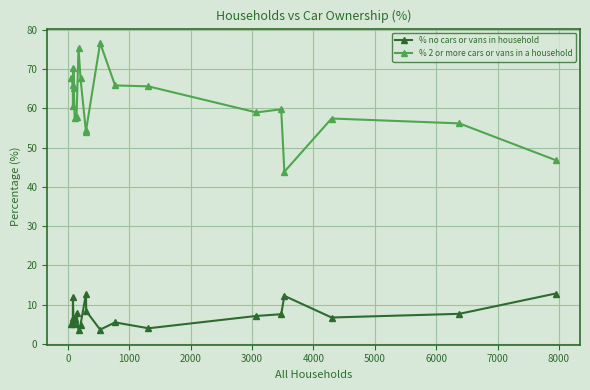

Rank the series by their maximum value, from highest to lowest.

% 2 or more cars or vans in a household, % no cars or vans in household